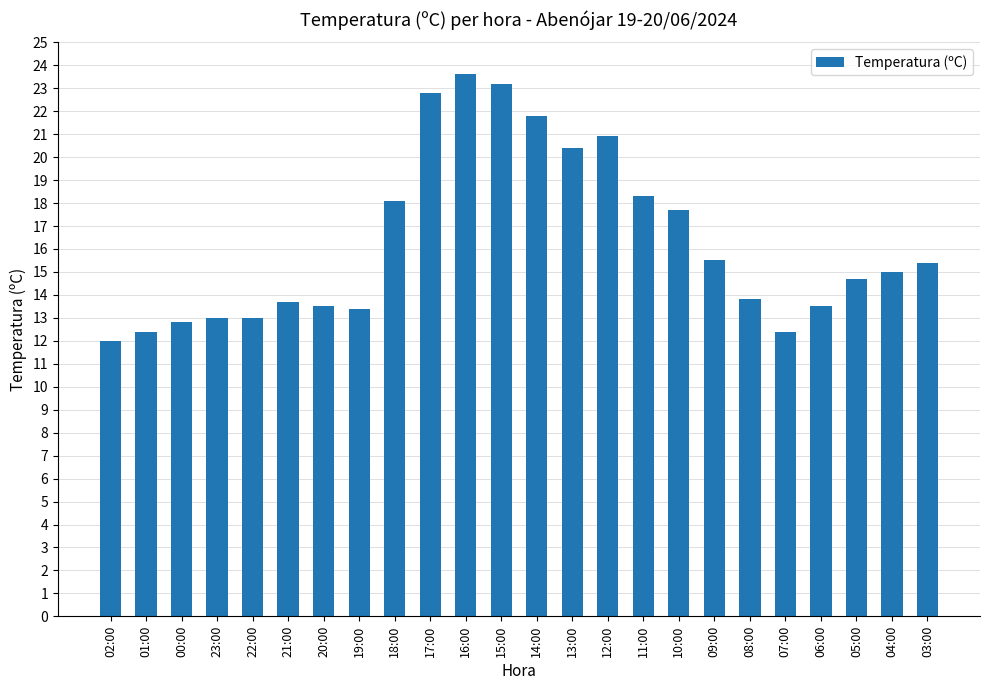

The chart shows a value of 13.4 at 19:00. True or false?

True